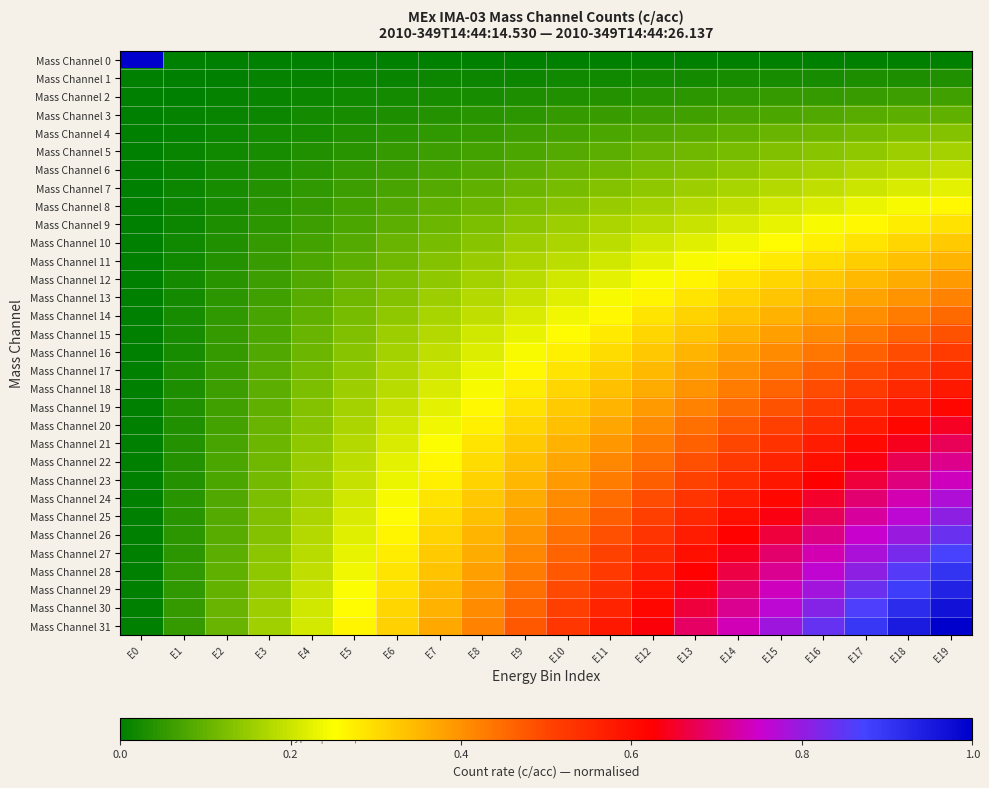

At how many categories does at least one series exceed 0?

20